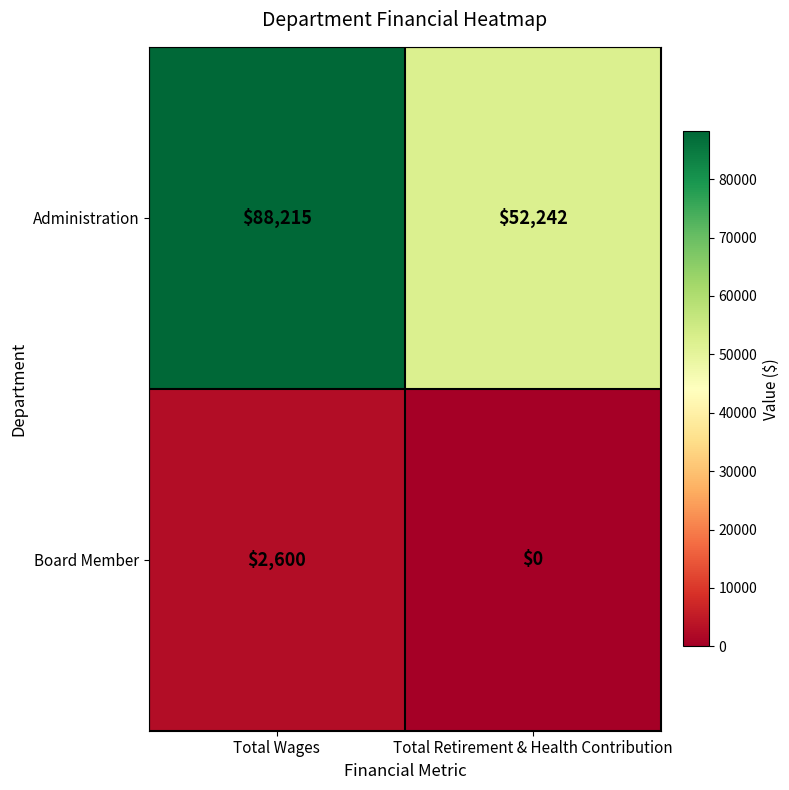

List the series in order of their peak value, highest first.

Administration, Board Member